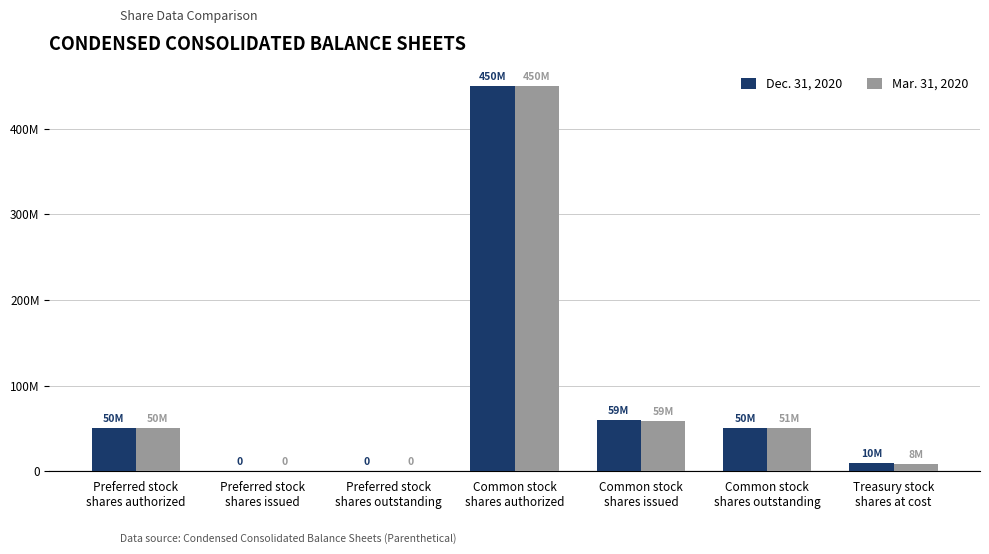

What is the average value of the Mar. 31, 2020 series?

88309511